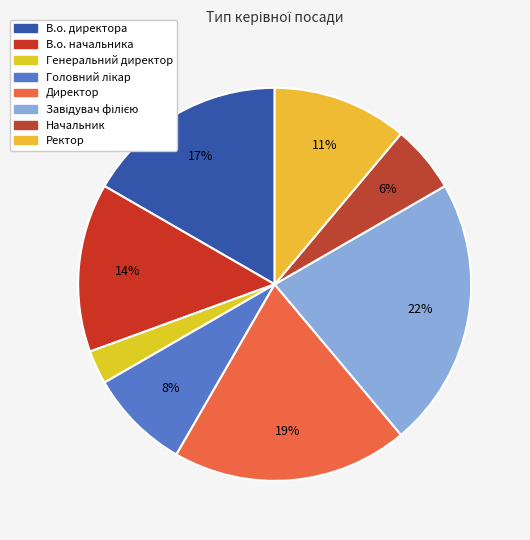

To the nearest percent, what is the difference between the largest and smallest slice percentages?

19%